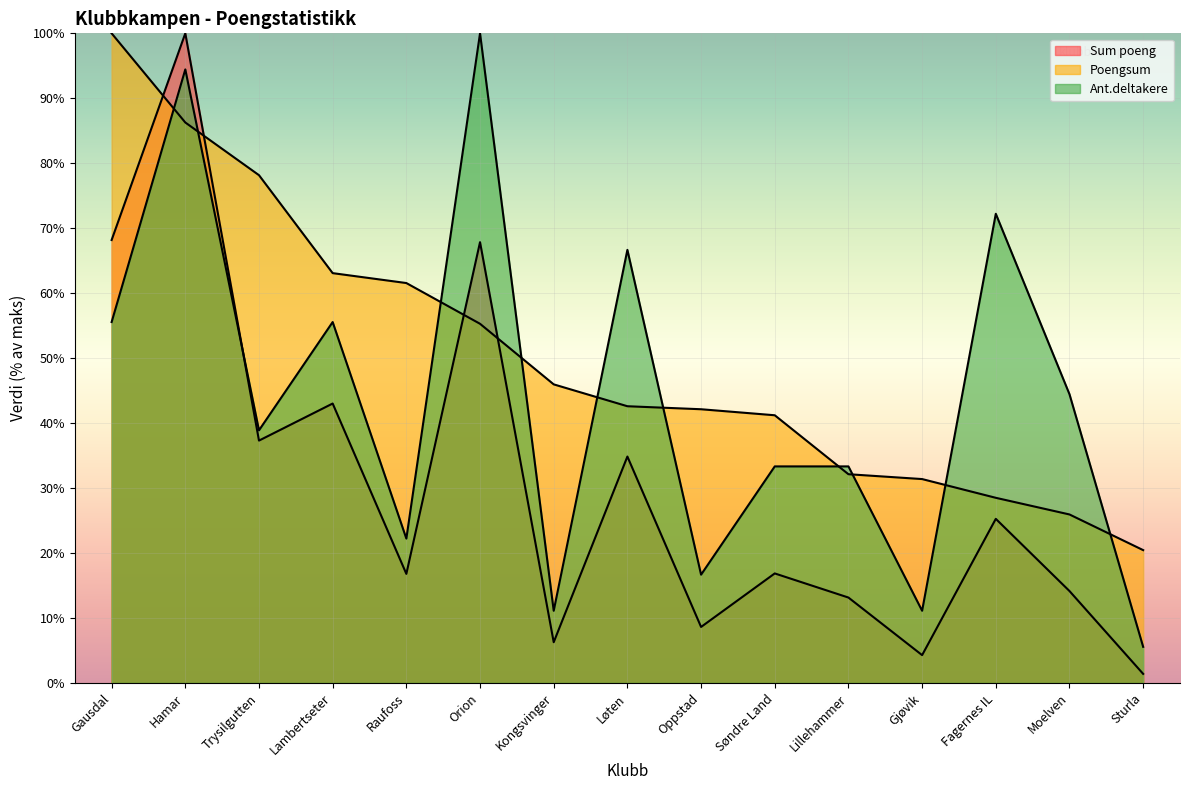

How many lines are shown in the chart?

3